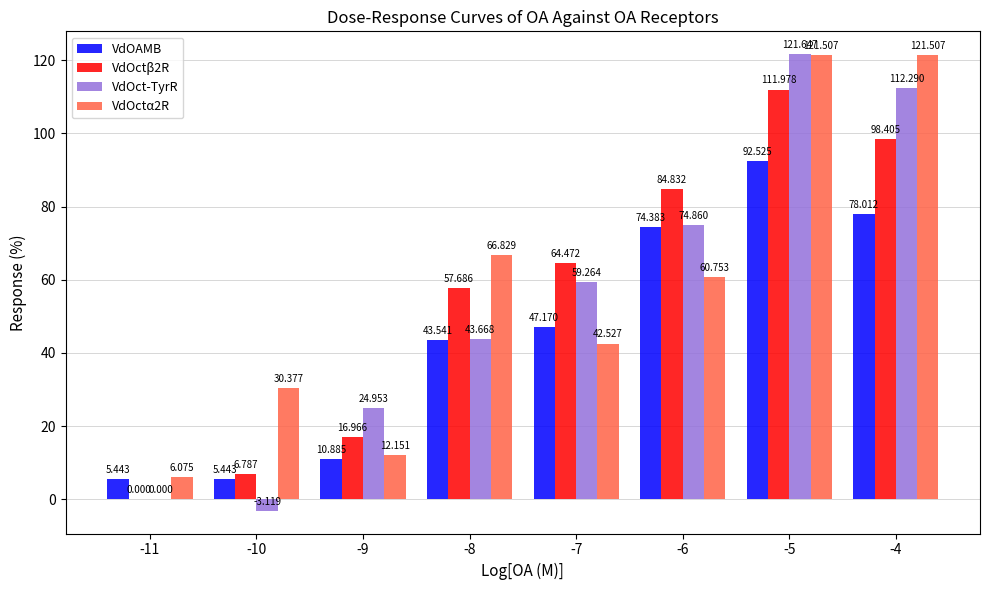

What is the sum of all VdOAMB values?

357.4